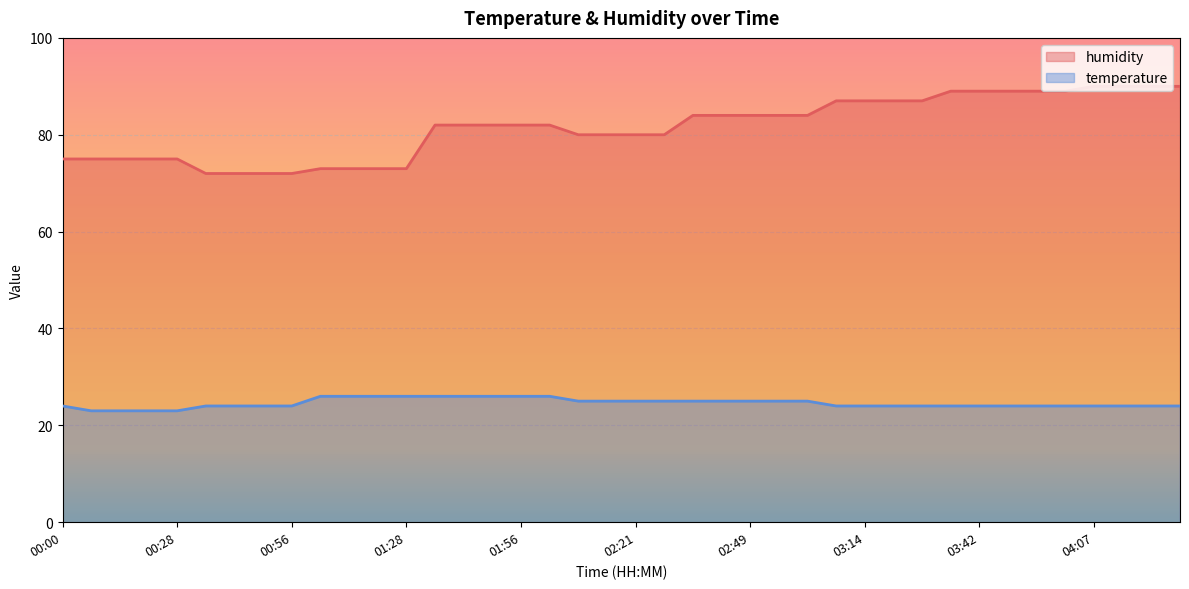

True or false: temperature and humidity intersect in this chart.

False